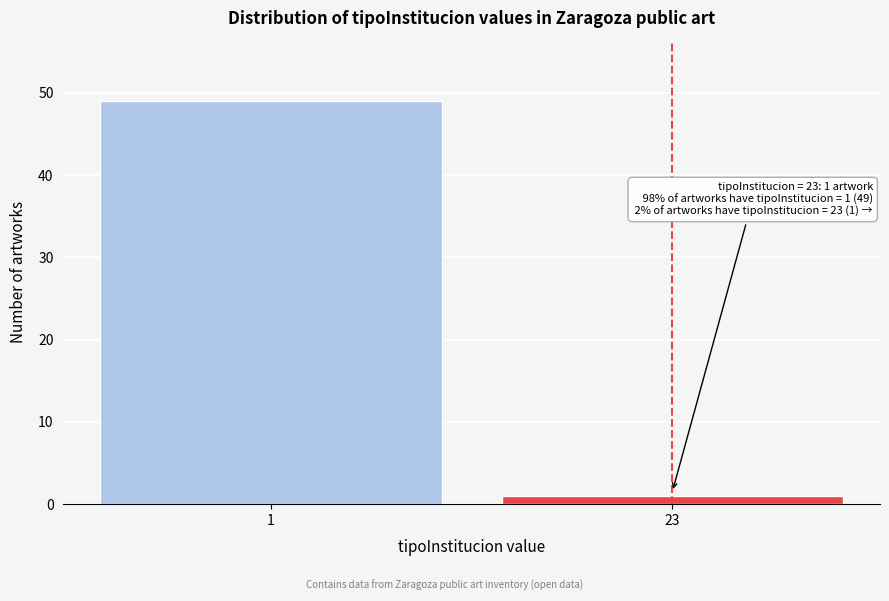

Reading right to left, transcribe all the data shown in this chart.

23=1	1=49